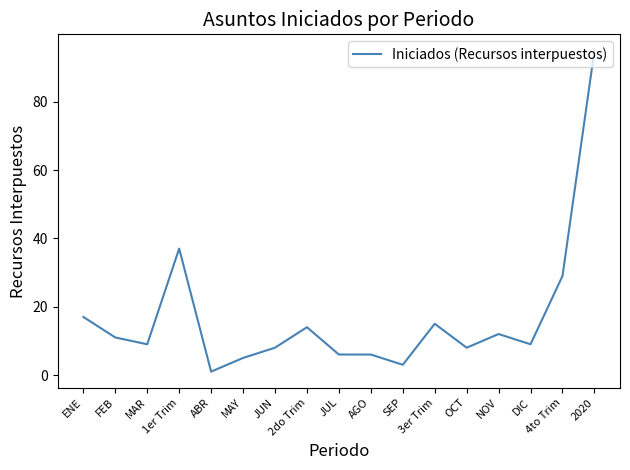

Where is the first local maximum?

1er Trim